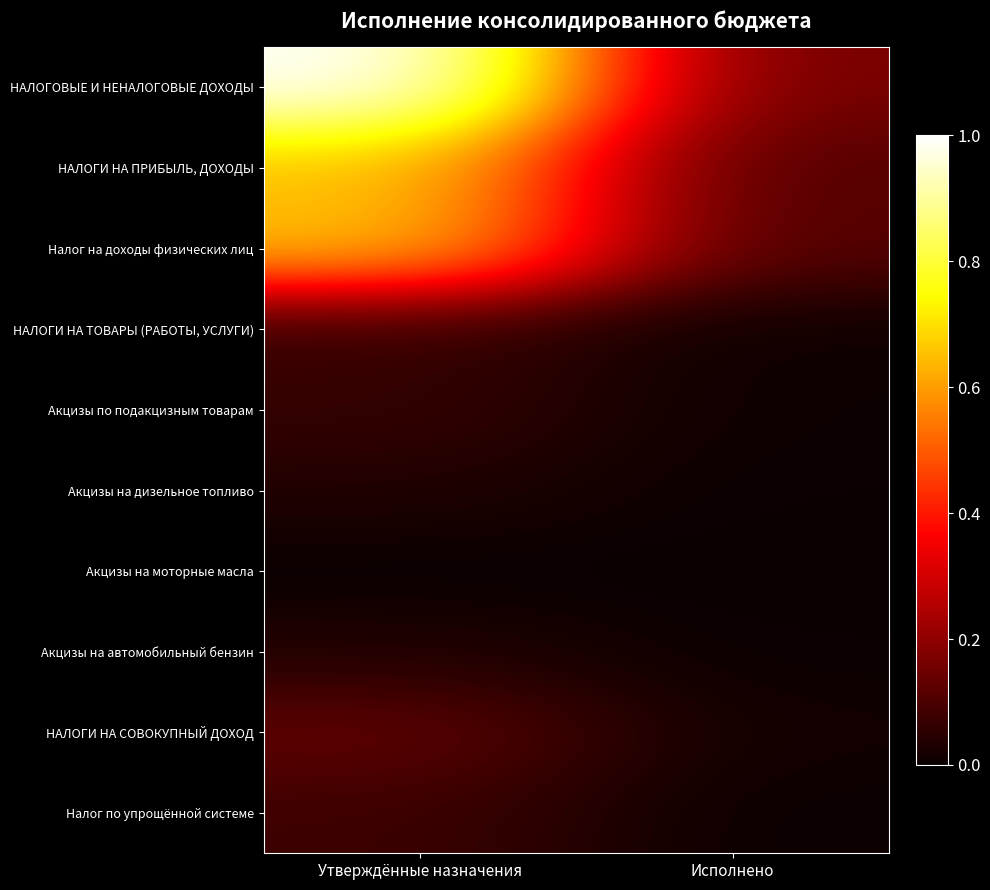

Reading right to left, list all the values displayed in this chart.

НАЛОГОВЫЕ И НЕНАЛОГОВЫЕ ДОХОДЫ: Исполнено=0.2	Утверждённые назначения=1.0
НАЛОГИ НА ПРИБЫЛЬ, ДОХОДЫ: Исполнено=0.1	Утверждённые назначения=0.7
Налог на доходы физических лиц: Исполнено=0.1	Утверждённые назначения=0.7
НАЛОГИ НА ТОВАРЫ (РАБОТЫ, УСЛУГИ): Исполнено=0.0	Утверждённые назначения=0.1
Акцизы по подакцизным товарам: Исполнено=0.0	Утверждённые назначения=0.1
Акцизы на дизельное топливо: Исполнено=0.0	Утверждённые назначения=0.0
Акцизы на моторные масла: Исполнено=0.0	Утверждённые назначения=0.0
Акцизы на автомобильный бензин: Исполнено=0.0	Утверждённые назначения=0.0
НАЛОГИ НА СОВОКУПНЫЙ ДОХОД: Исполнено=0.0	Утверждённые назначения=0.1
Налог по упрощённой системе: Исполнено=0.0	Утверждённые назначения=0.1